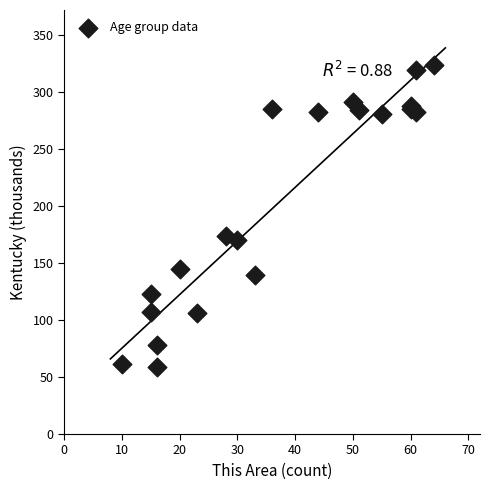

What Y value in the scatter plot is closest to 191?

174.0